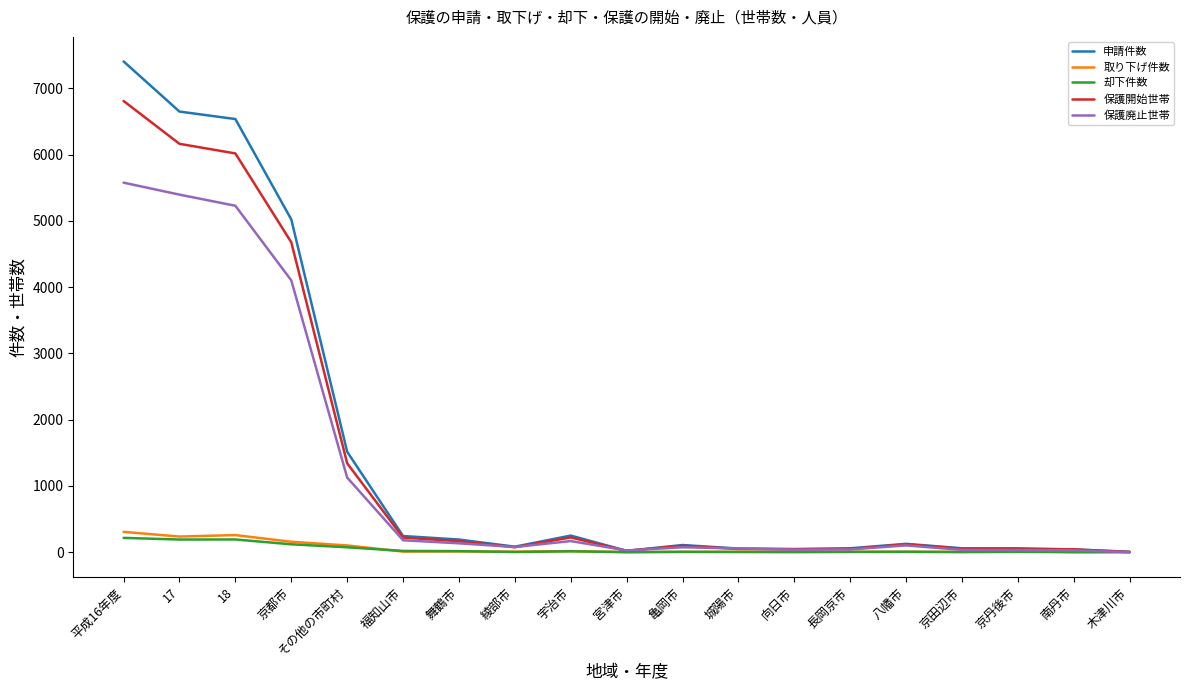

How many distinct data groups are displayed?

5